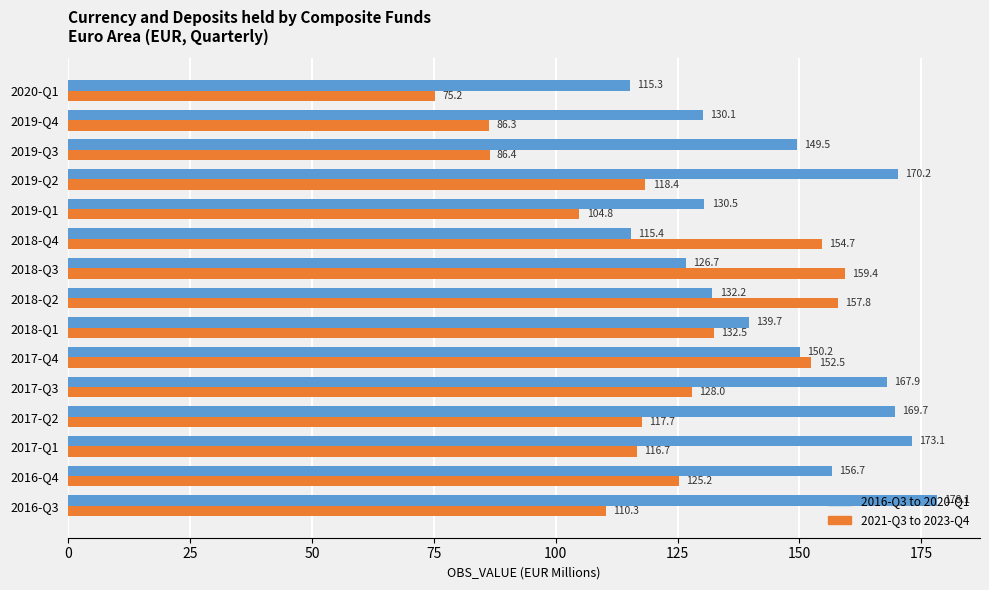

Where is 2021-Q3 to 2023-Q4 nearest to the value 117?

2017-Q1